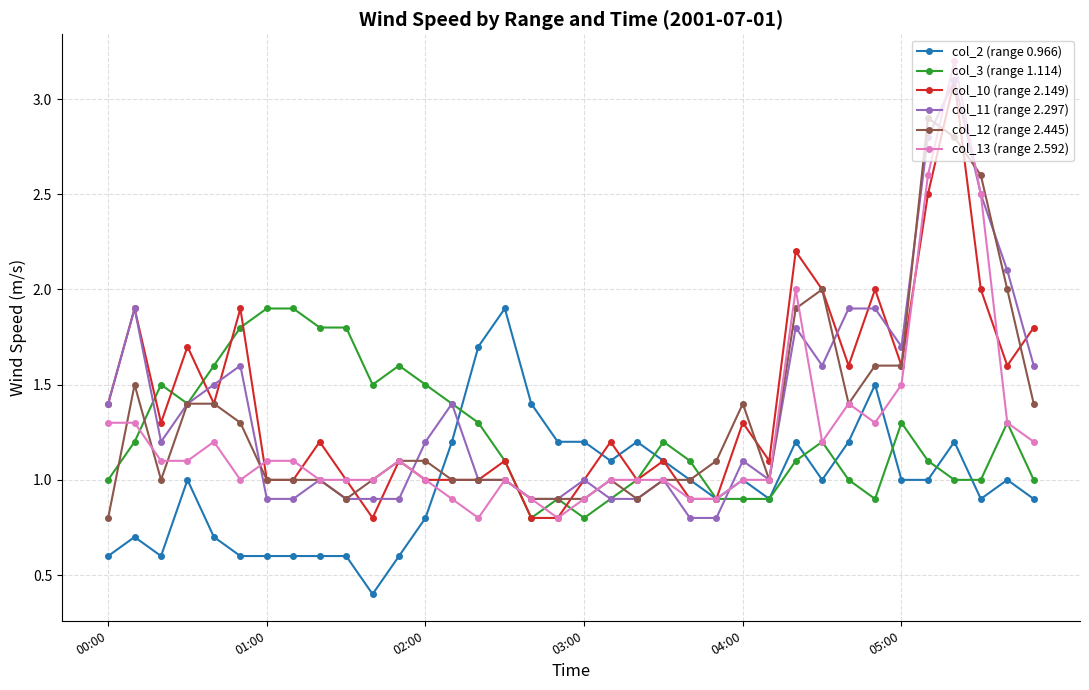

True or false: col_2 (range 0.966) and col_12 (range 2.445) intersect in this chart.

True